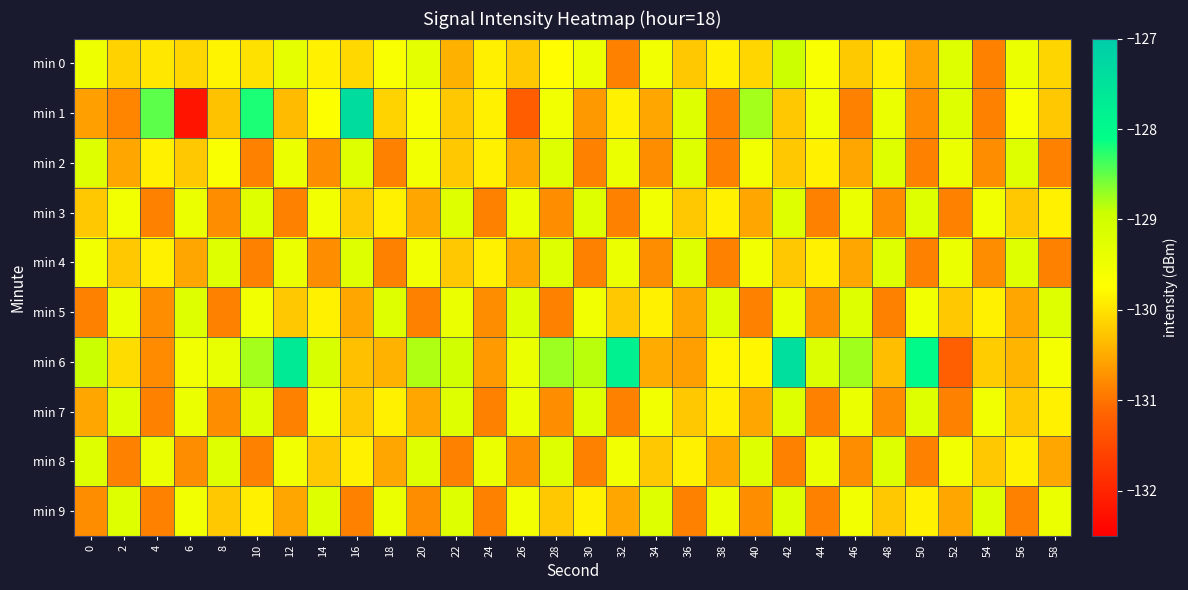

Count the number of categories in the chart.

30